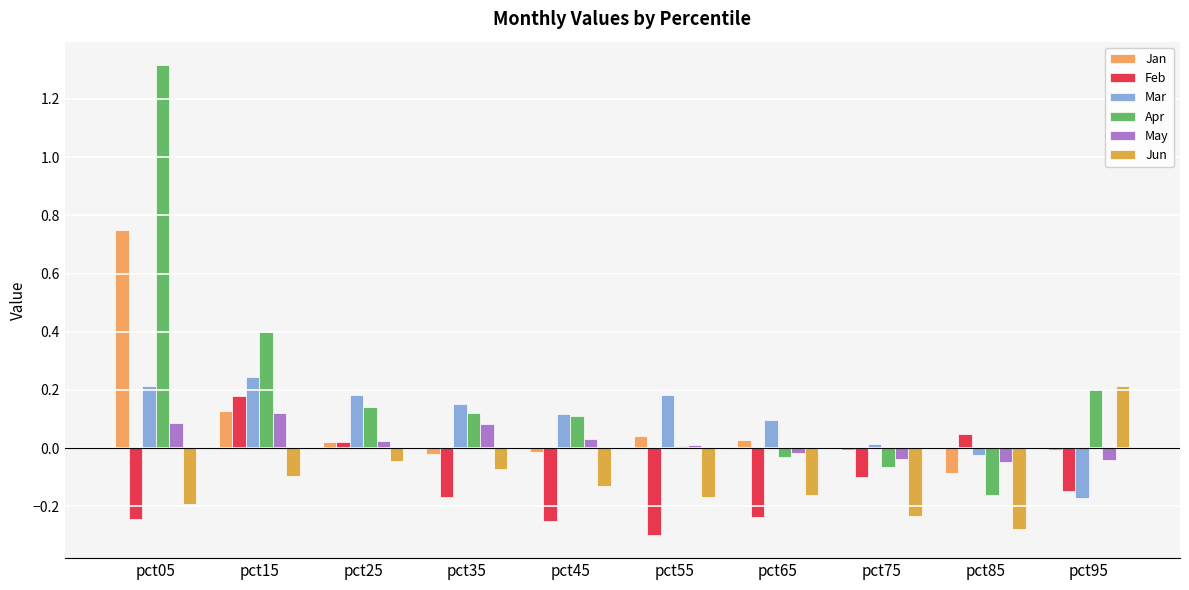

Reading left to right, list all the values displayed in this chart.

Jan: pct05=0.7	pct15=0.1	pct25=0.0	pct35=-0.0	pct45=-0.0	pct55=0.0	pct65=0.0	pct75=-0.0	pct85=-0.1	pct95=-0.0
Feb: pct05=-0.2	pct15=0.2	pct25=0.0	pct35=-0.2	pct45=-0.3	pct55=-0.3	pct65=-0.2	pct75=-0.1	pct85=0.0	pct95=-0.1
Mar: pct05=0.2	pct15=0.2	pct25=0.2	pct35=0.2	pct45=0.1	pct55=0.2	pct65=0.1	pct75=0.0	pct85=-0.0	pct95=-0.2
Apr: pct05=1.3	pct15=0.4	pct25=0.1	pct35=0.1	pct45=0.1	pct55=0.0	pct65=-0.0	pct75=-0.1	pct85=-0.2	pct95=0.2
May: pct05=0.1	pct15=0.1	pct25=0.0	pct35=0.1	pct45=0.0	pct55=0.0	pct65=-0.0	pct75=-0.0	pct85=-0.0	pct95=-0.0
Jun: pct05=-0.2	pct15=-0.1	pct25=-0.0	pct35=-0.1	pct45=-0.1	pct55=-0.2	pct65=-0.2	pct75=-0.2	pct85=-0.3	pct95=0.2